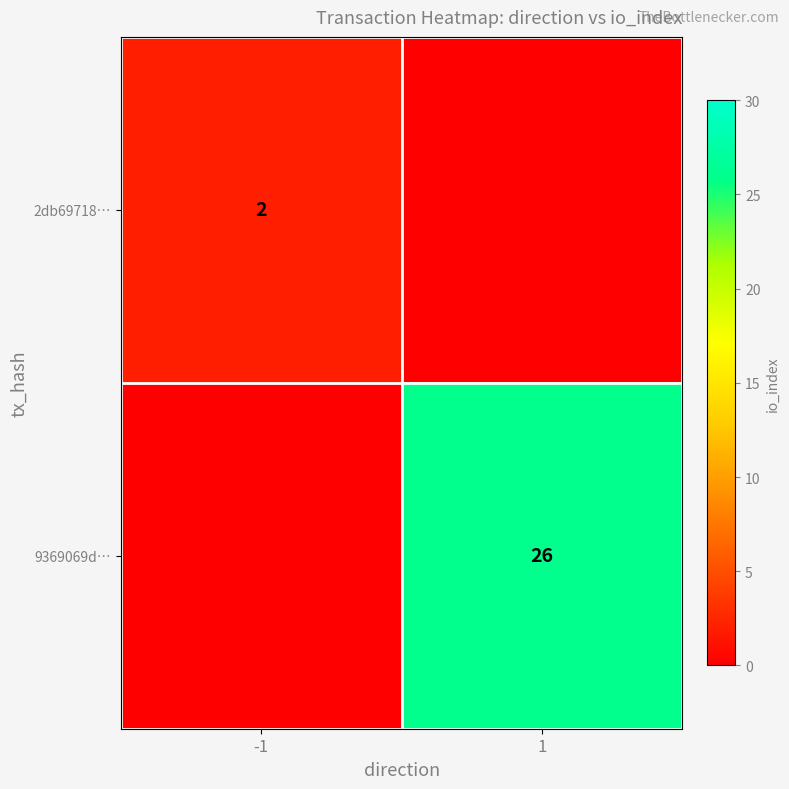

True or false: 2db69718… has a value of 1 at -1.

False